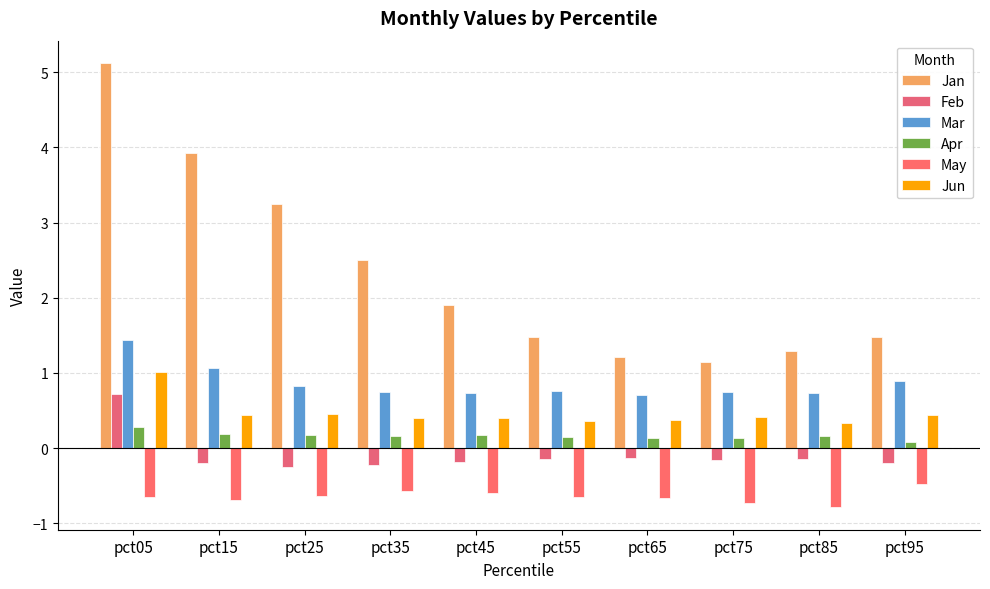

At which category is the sum across all series the highest?

pct05